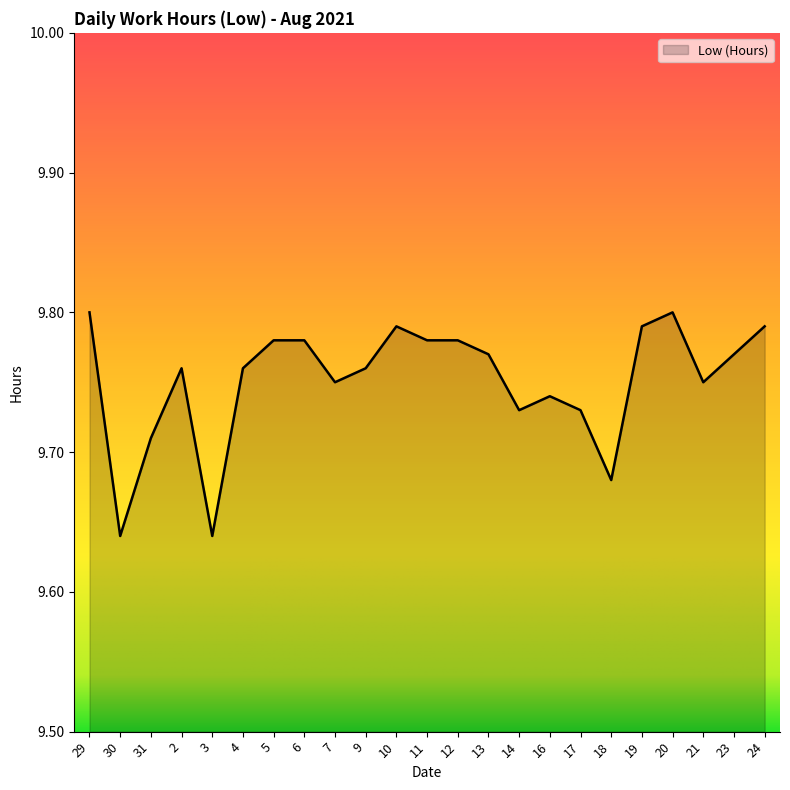

What position from the right is 23?

2